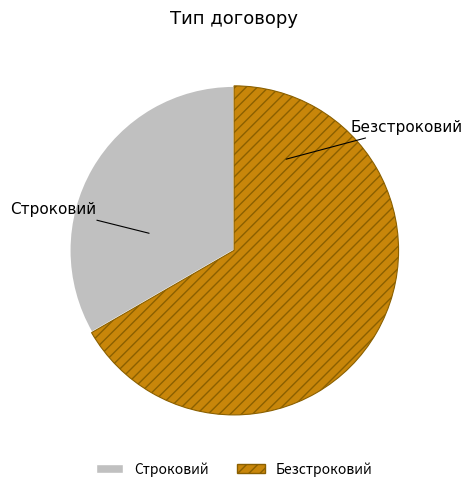

What is the largest slice in the pie chart?

Безстроковий